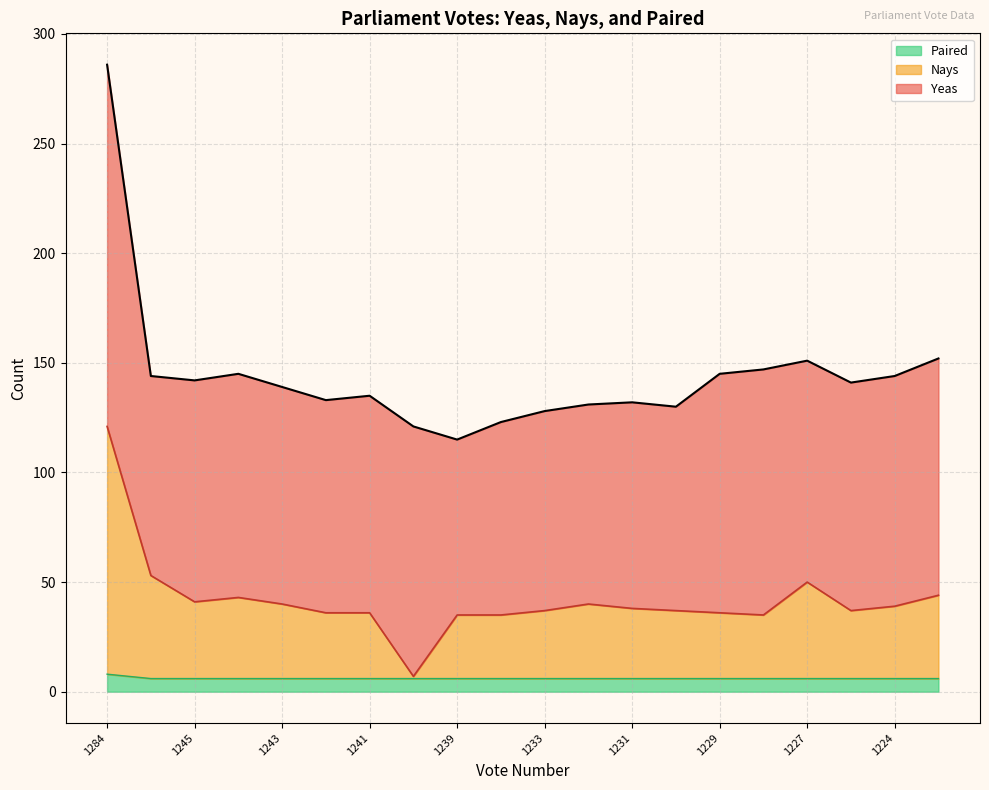

Between 1224 and 1223, which is larger?

1223